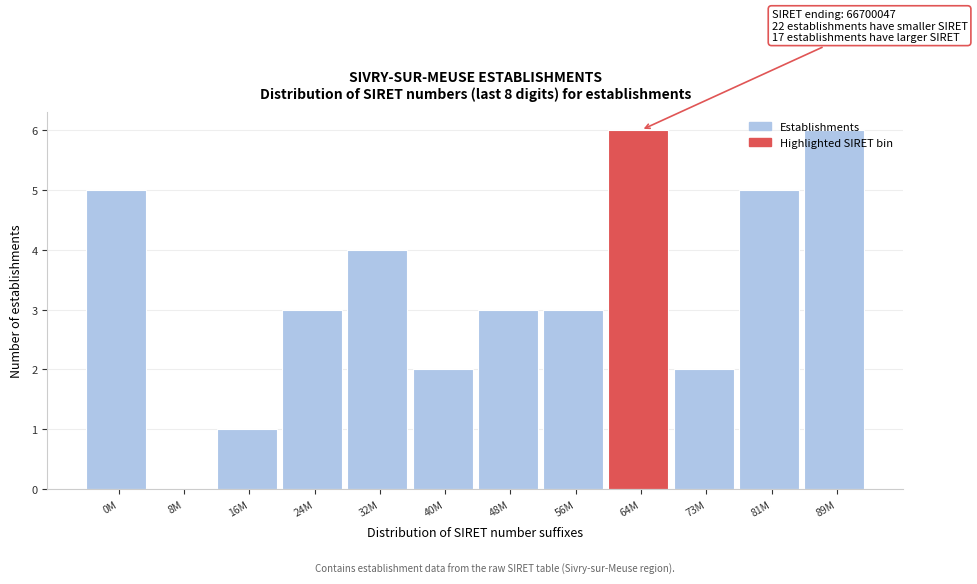

The chart shows a value of 5 at 24M. True or false?

False